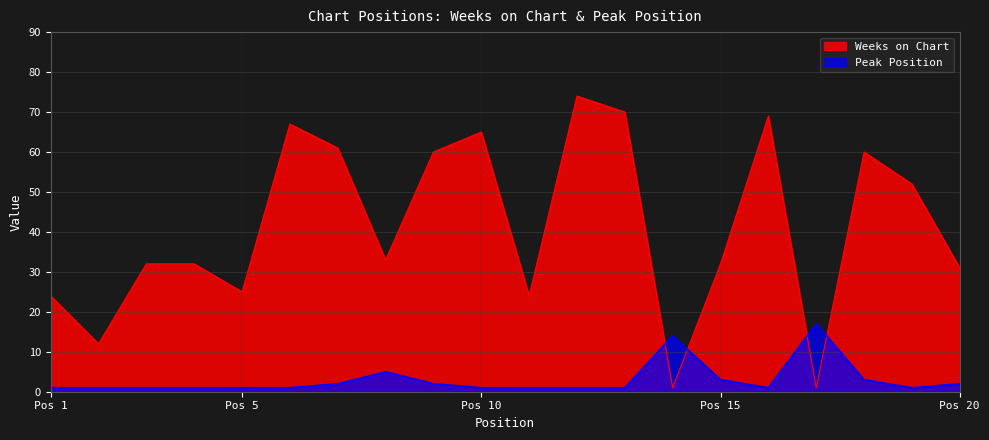

List the series in order of their overall mean, lowest first.

Peak Position, Weeks on Chart